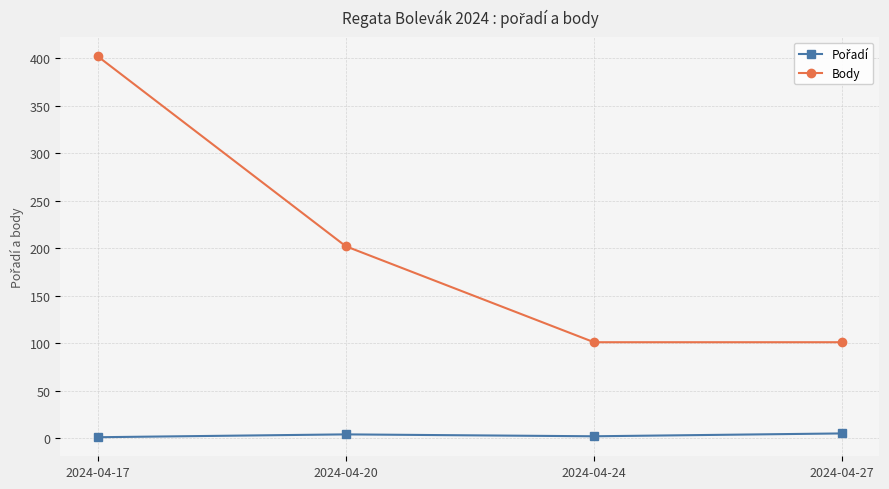

What is the greatest value displayed?

402